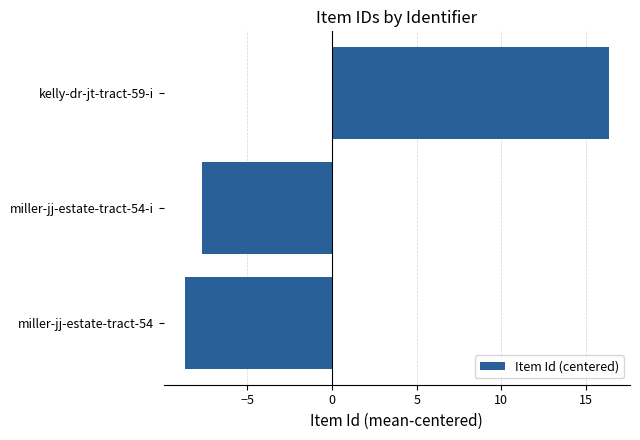

How many values are above zero?

1